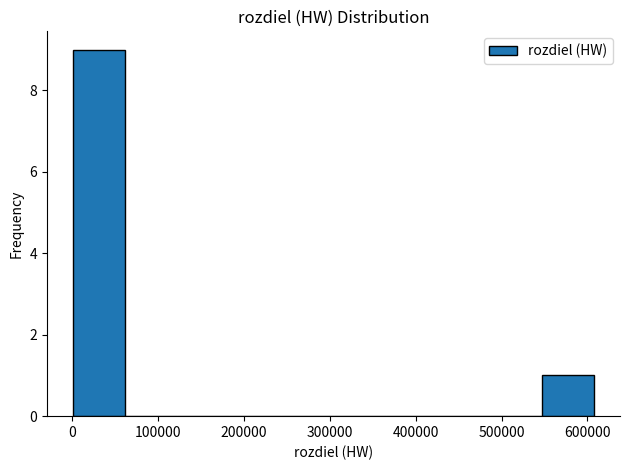

Which range on the x-axis has the tallest bar?

0 to 60000